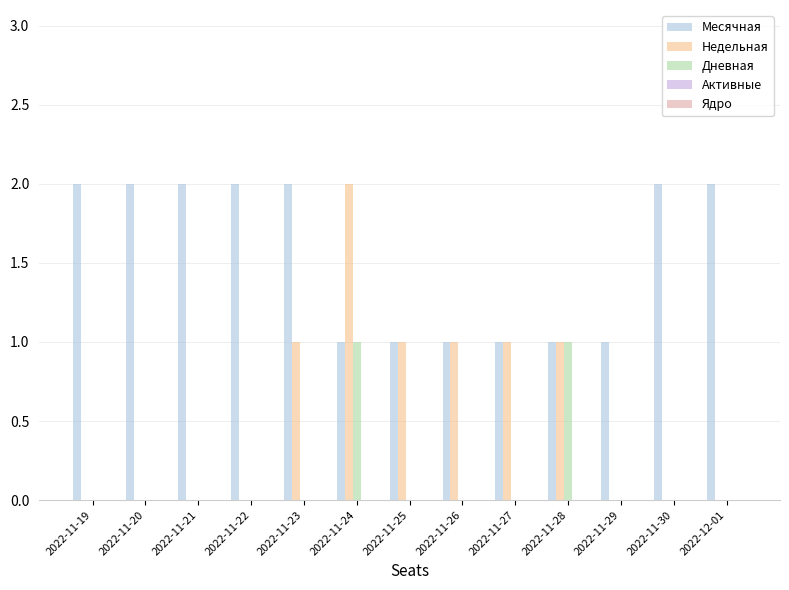

How many groups of bars are there?

13